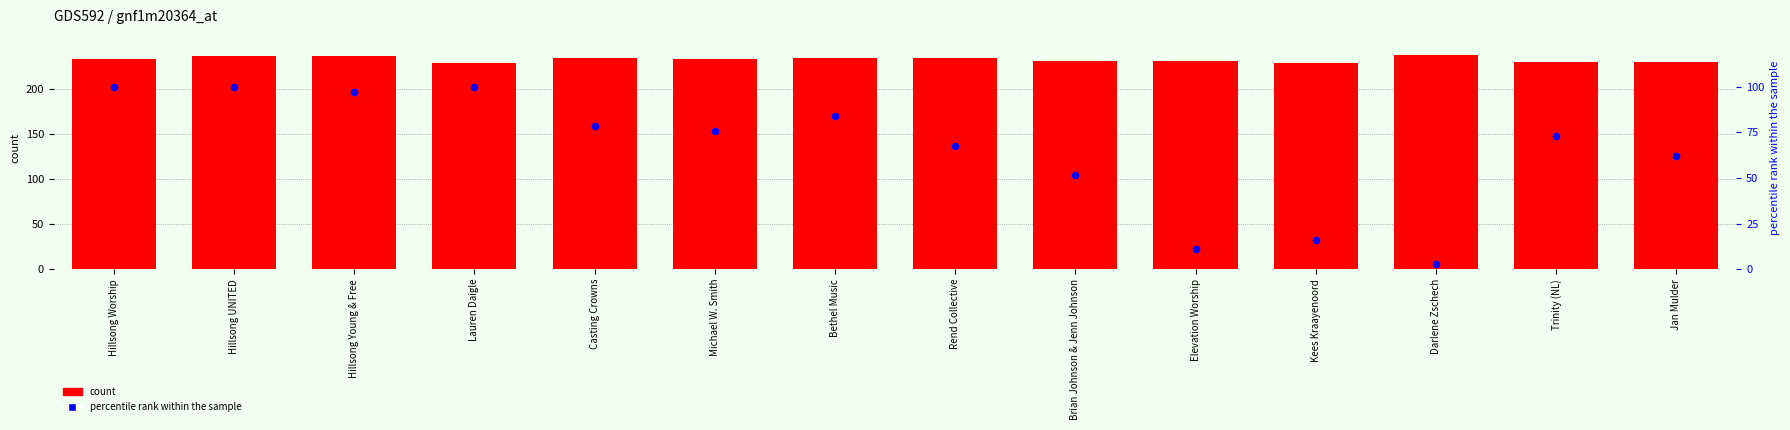

Which series reaches the minimum Y coordinate?

percentile rank within the sample